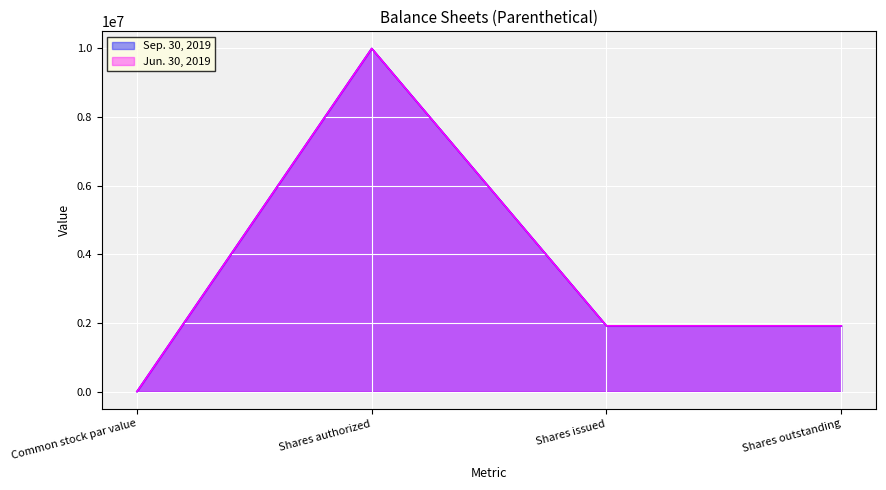

Does the chart display data point markers on the line(s)?

No